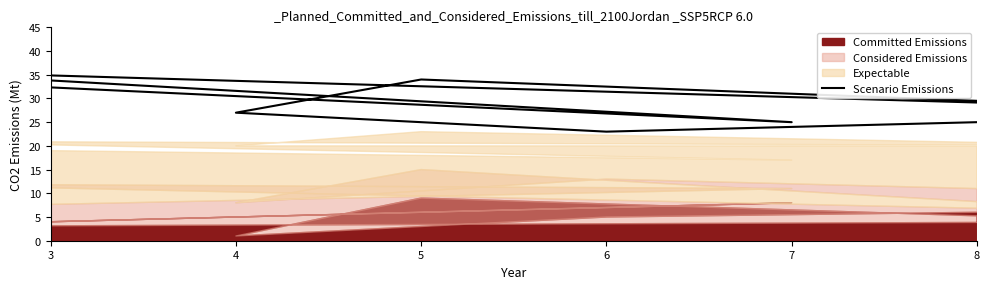

Reading right to left, transcribe all the data shown in this chart.

25	23	27	34	28	36	25	36	29